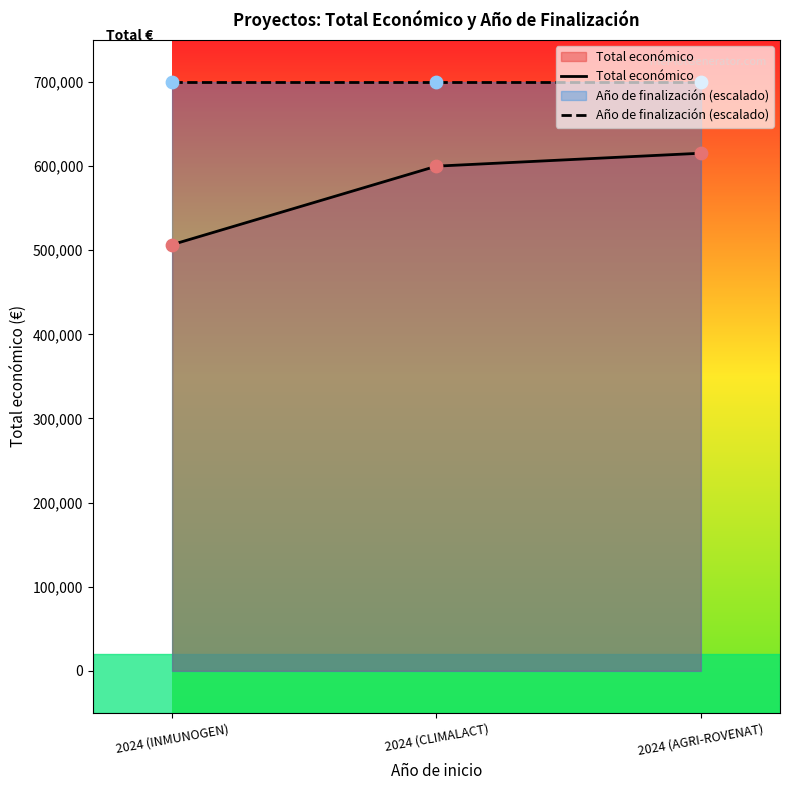

Which series contains the highest Y value?

Año de finalización (escalado)